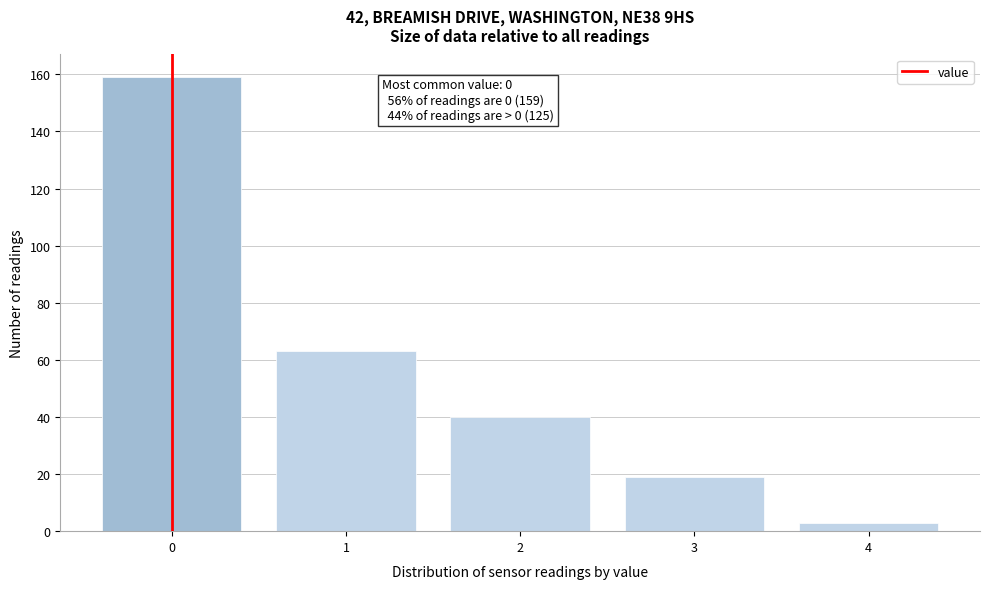

Reading left to right, what are all the values shown in this chart?

0=159	1=63	2=40	3=19	4=3